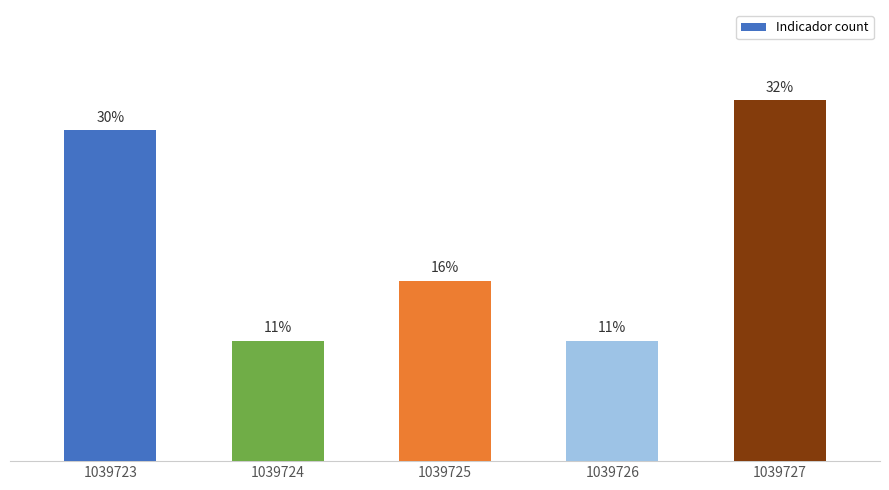

What is the difference between the second highest and minimum values?

18.9